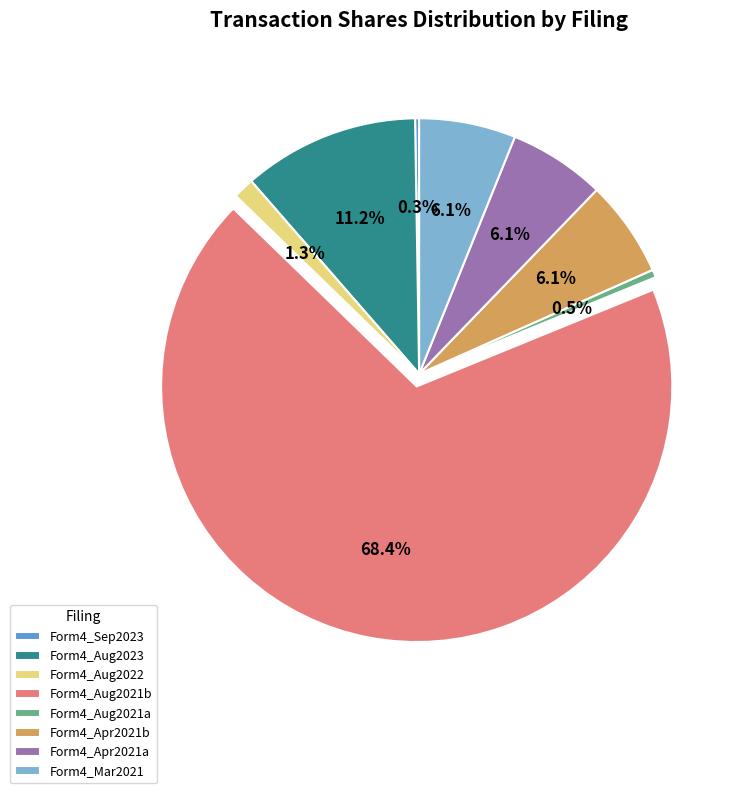

Do Form4_Mar2021 and Form4_Aug2023 together represent more than half of the pie?

No